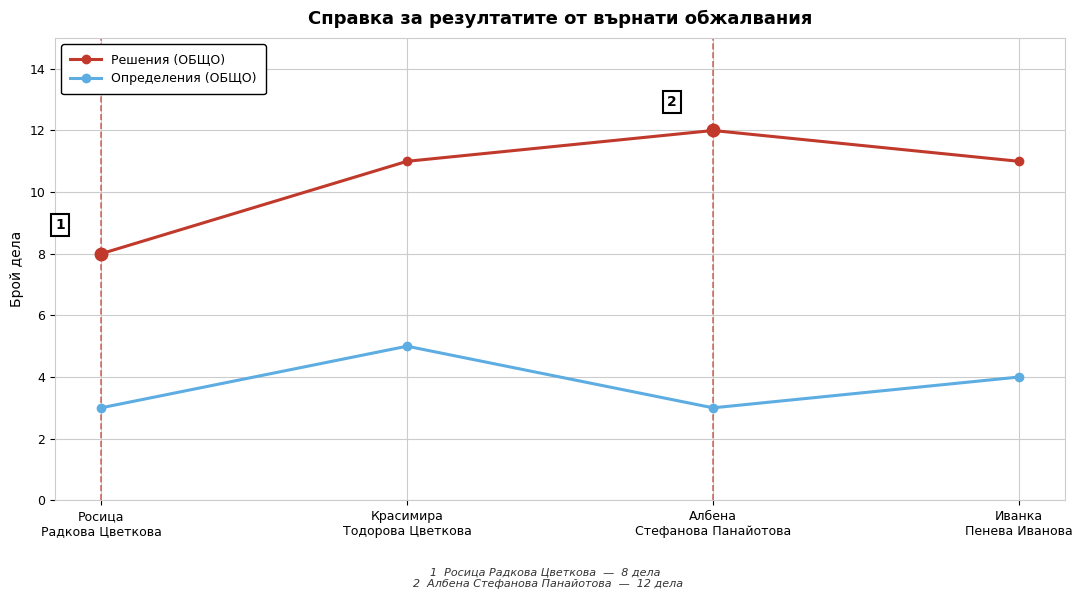

Rank the series at Албена
Стефанова Панайотова from highest to lowest value.

Решения (ОБЩО), Определения (ОБЩО)